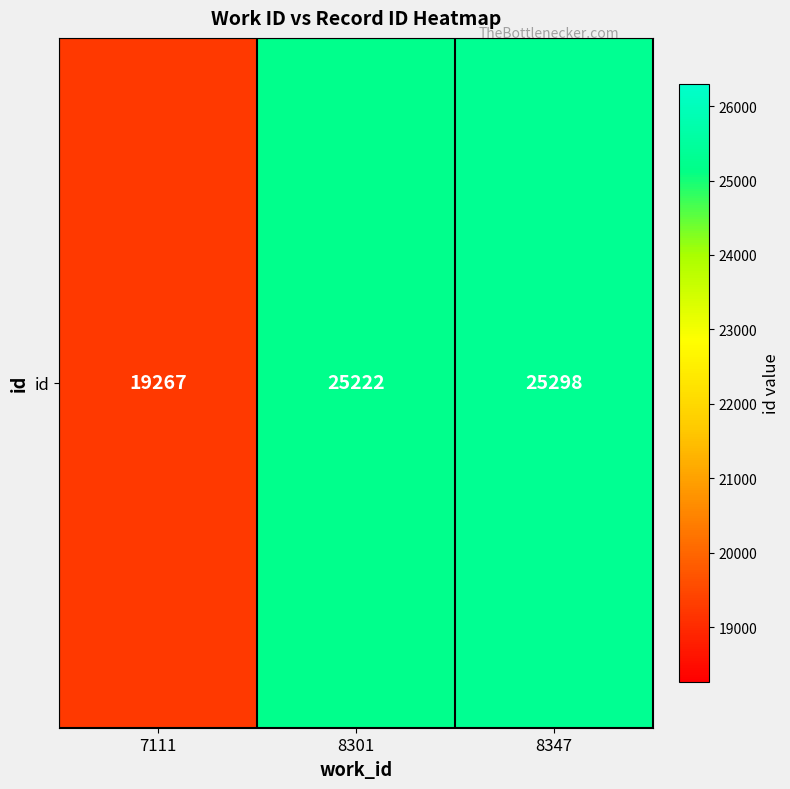

How many values exceed 25222?

1